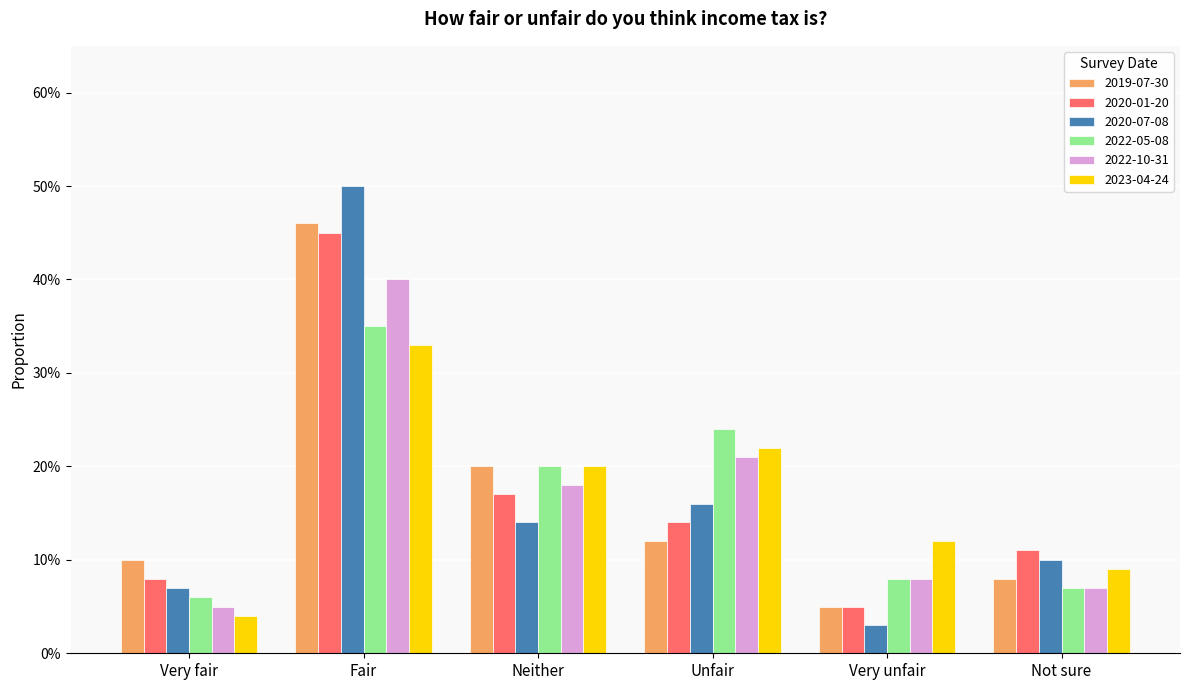

List the series in order of their peak value, lowest first.

2023-04-24, 2022-05-08, 2022-10-31, 2020-01-20, 2019-07-30, 2020-07-08